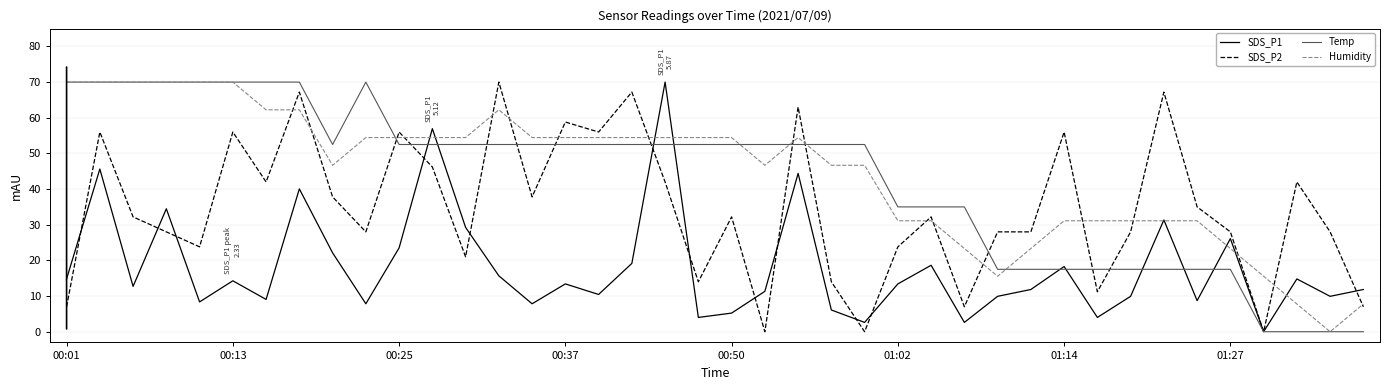

What is the average value of the SDS_P2 series?

34.4